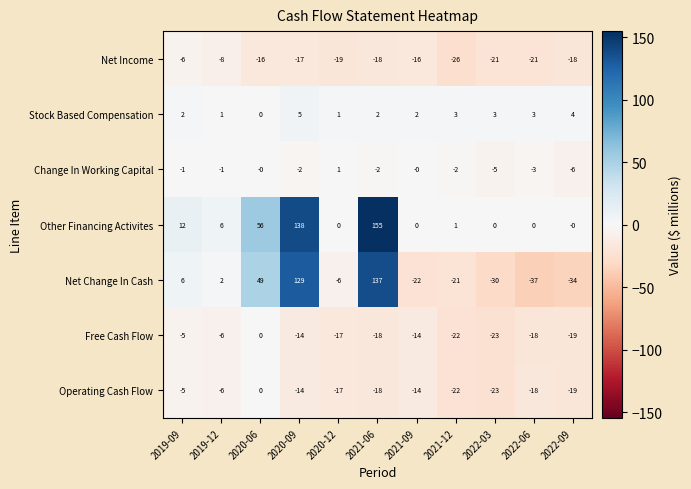

Between 2020-06 and 2022-03, which series saw the biggest shift?

Net Change In Cash